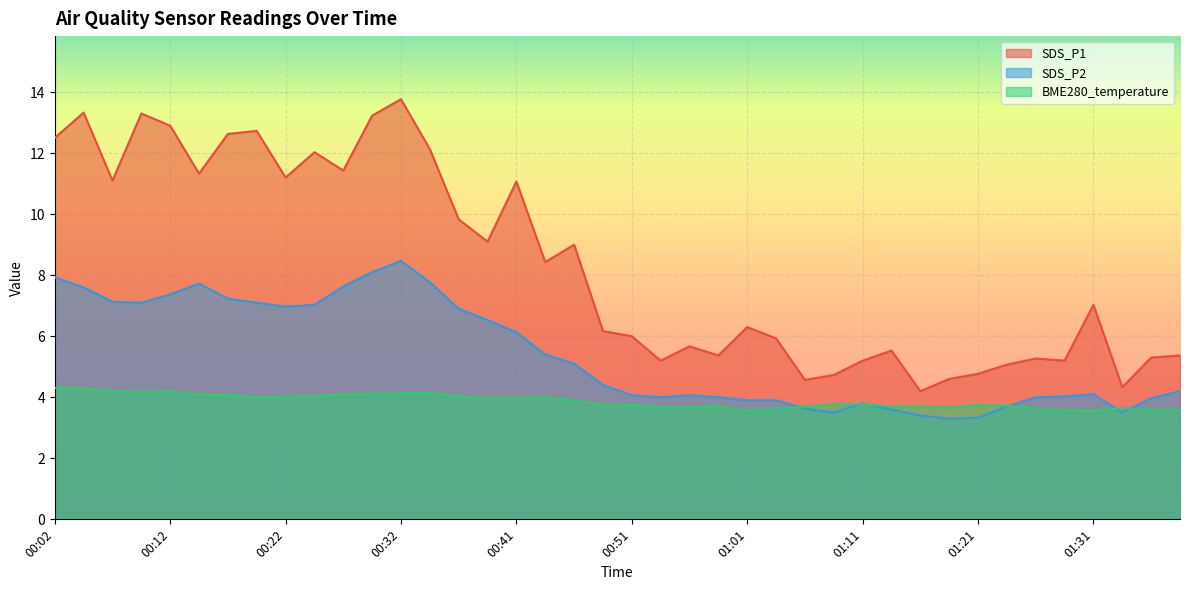

Reading left to right, what are all the values shown in this chart?

SDS_P1: 12.5	13.3	11.1	13.3	12.9	11.3	12.6	12.7	11.2	12.0	11.4	13.2	13.8	12.1	9.8	9.1	11.1	8.4	9.0	6.2	6.0	5.2	5.7	5.4	6.3	5.9	4.6	4.7	5.2	5.5	4.2	4.6	4.8	5.1	5.3	5.2	7.0	4.3	5.3	5.4
SDS_P2: 7.9	7.6	7.1	7.1	7.4	7.7	7.2	7.1	7.0	7.0	7.6	8.1	8.5	7.8	6.9	6.5	6.1	5.4	5.1	4.4	4.1	4.0	4.1	4.0	3.9	3.9	3.6	3.5	3.8	3.6	3.4	3.3	3.3	3.7	4.0	4.0	4.1	3.5	4.0	4.2
BME280_temperature: 4.3	4.3	4.2	4.2	4.2	4.1	4.1	4.0	4.0	4.0	4.1	4.1	4.1	4.1	4.0	4.0	4.0	4.0	3.9	3.8	3.8	3.7	3.7	3.7	3.6	3.6	3.7	3.8	3.8	3.7	3.7	3.7	3.8	3.7	3.6	3.6	3.5	3.6	3.6	3.6